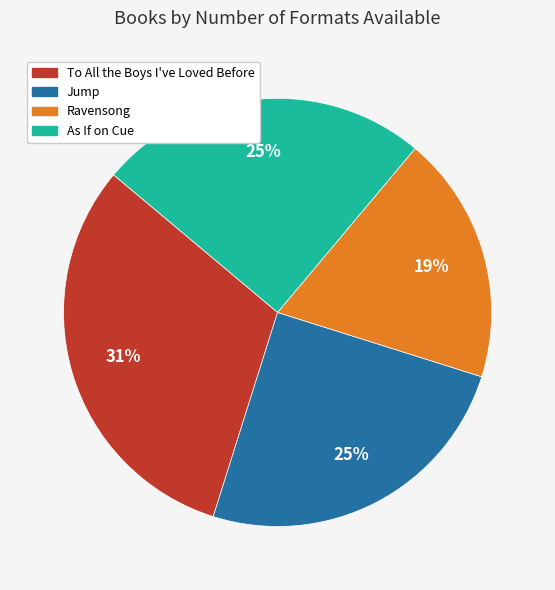

Is it true that As If on Cue is 25% of the pie?

True